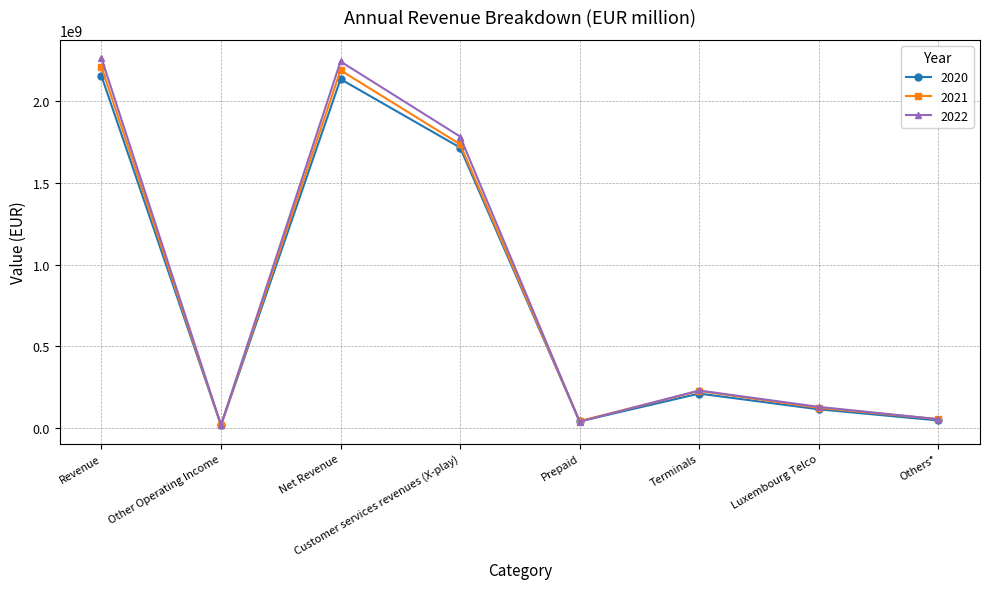

What is the label of the 7th point from the left?

Luxembourg Telco